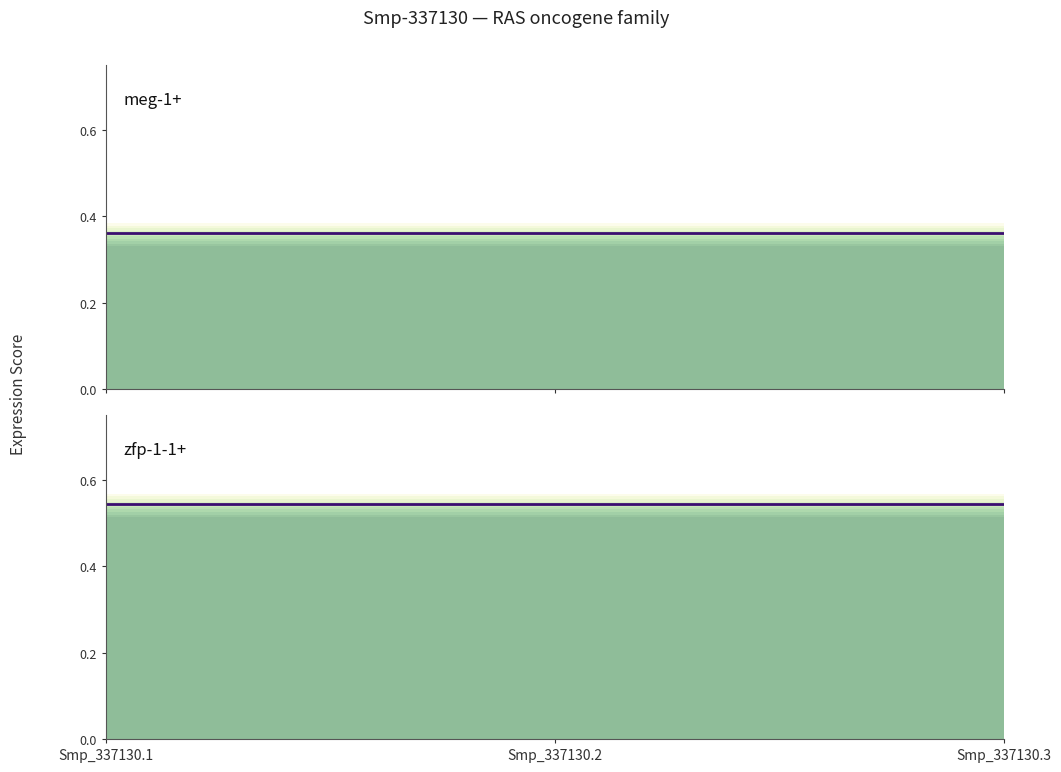

Reading left to right, extract all data points from this chart.

meg-1+ (mean): Smp_337130.1=0.4	Smp_337130.2=0.4	Smp_337130.3=0.4
zfp-1-1+ (mean): Smp_337130.1=0.5	Smp_337130.2=0.5	Smp_337130.3=0.5